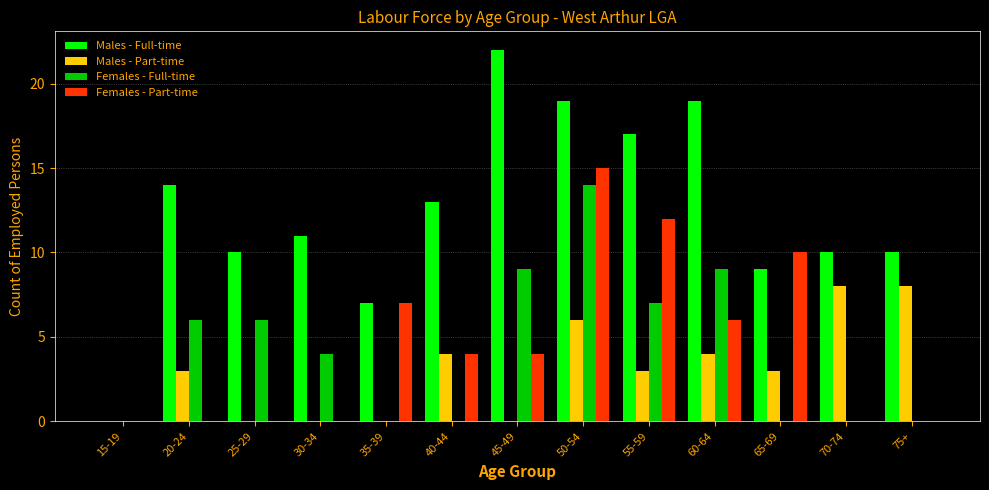

True or false: Females - Part-time has a value of 4 at 40-44.

True